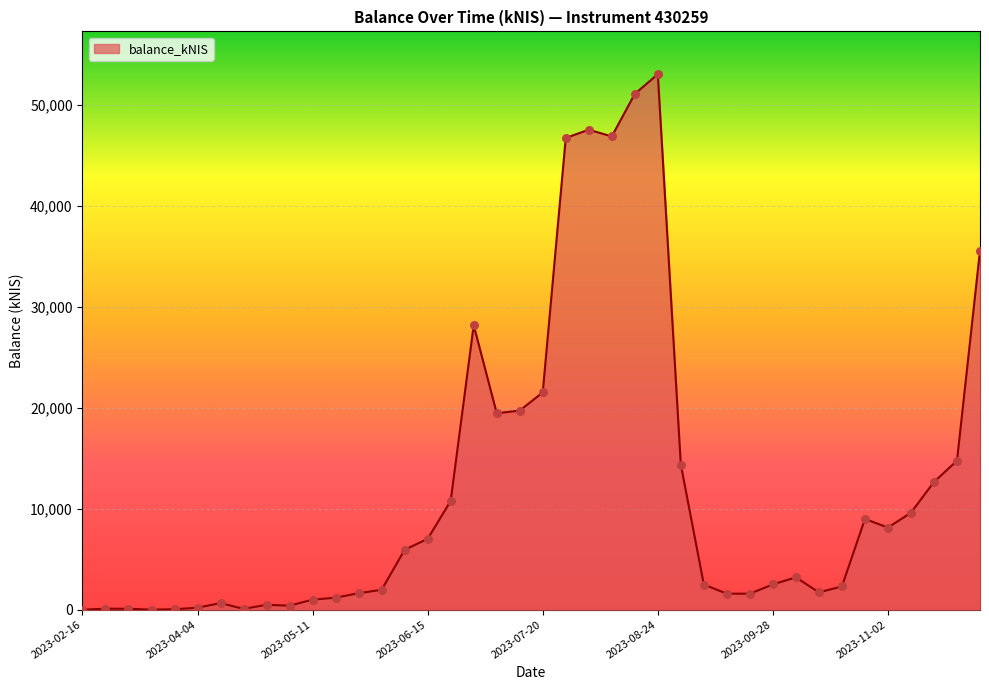

What is the greatest value displayed?

53032.0